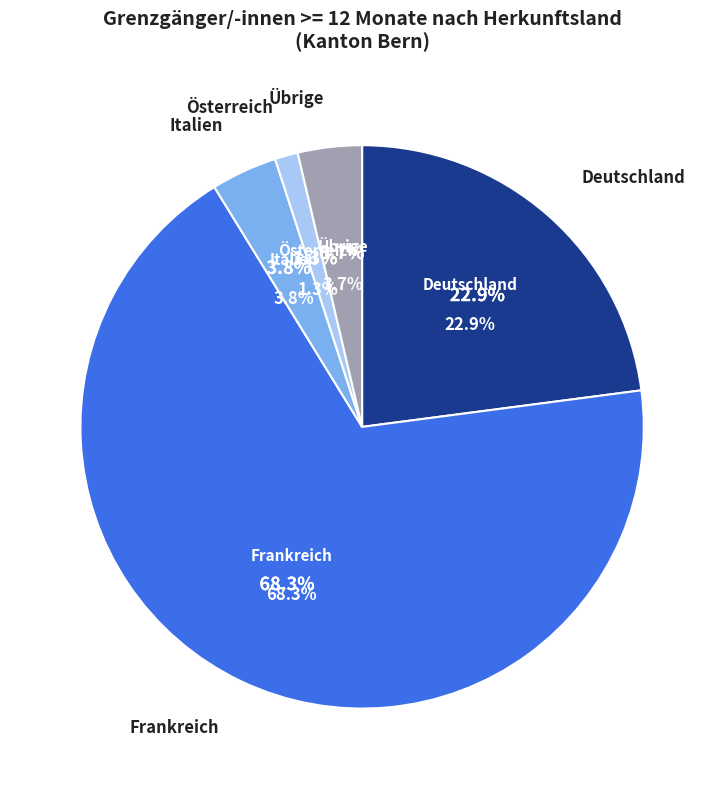

True or false: Österreich accounts for 1% of the total.

True